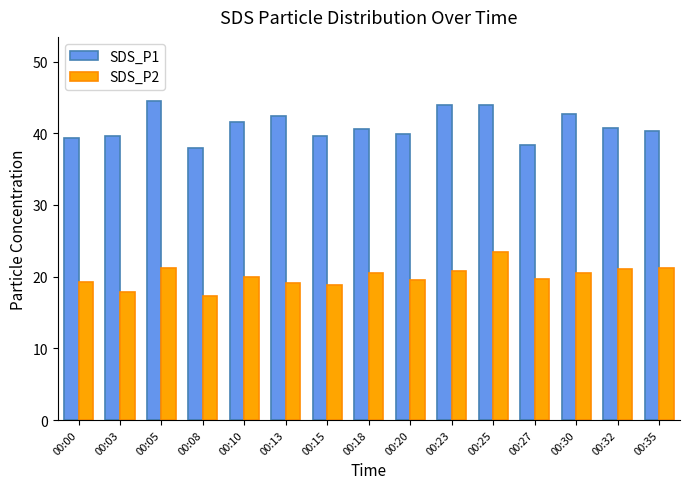

True or false: SDS_P2 has a value of 12.1 at 00:10.

False